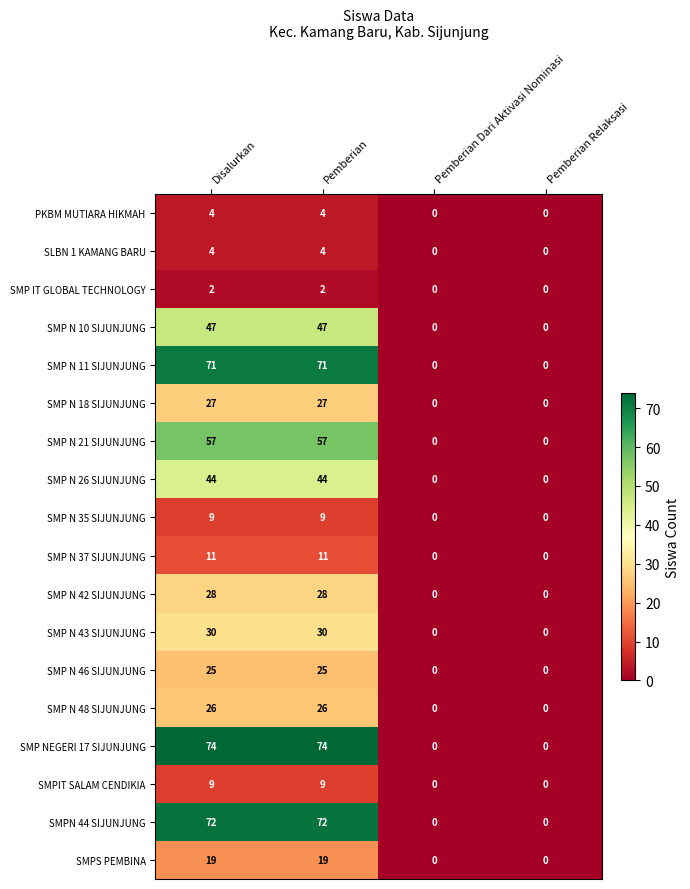

What is the greatest value displayed?

74